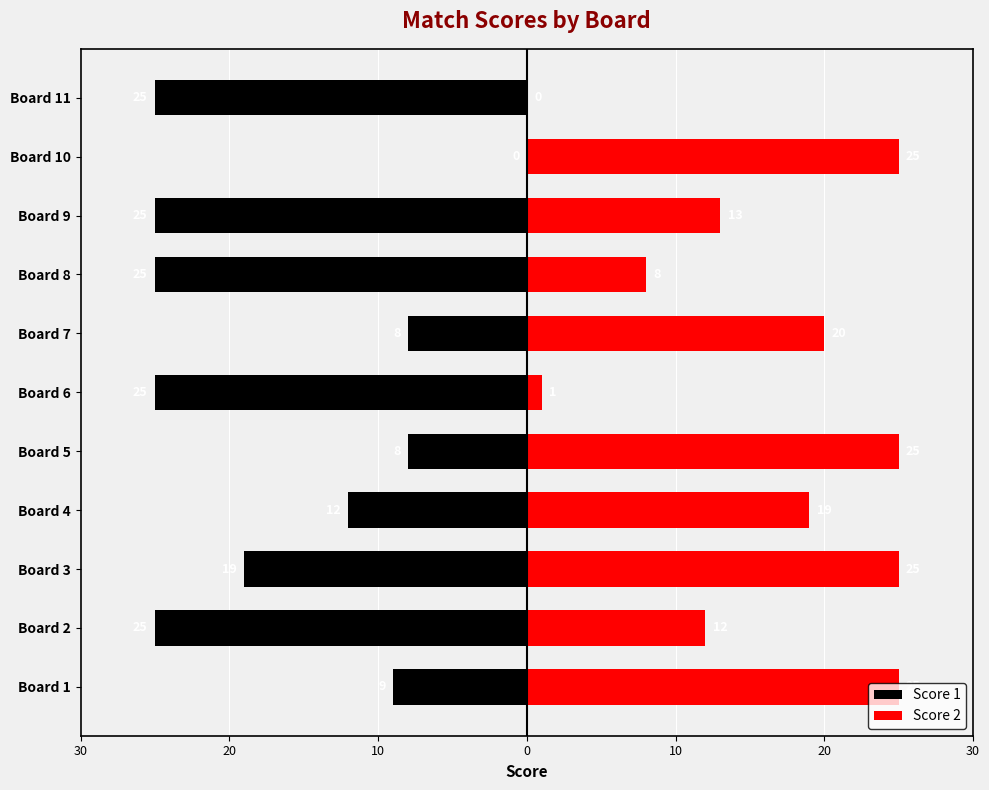

Reading left to right, extract all data points from this chart.

Score 1: -9	-25	-19	-12	-8	-25	-8	-25	-25	0	-25
Score 2: 25	12	25	19	25	1	20	8	13	25	0